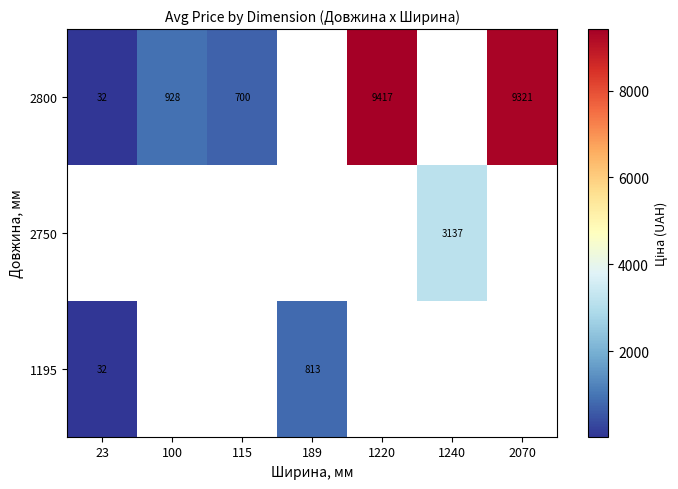

Which has a higher value, 100 or 1240?

1240